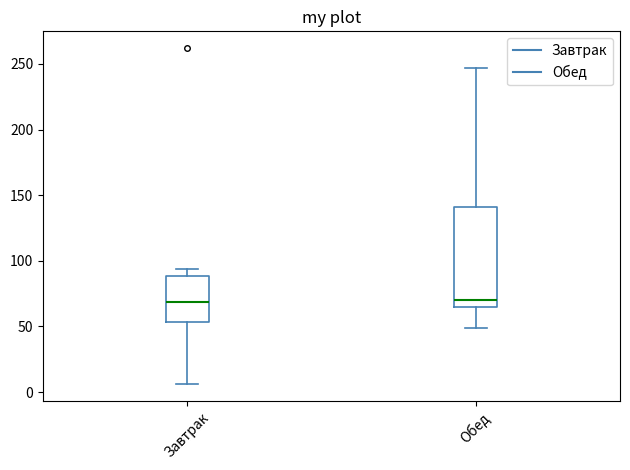

Which box is the tallest, from its lower edge to its upper edge?

Обед